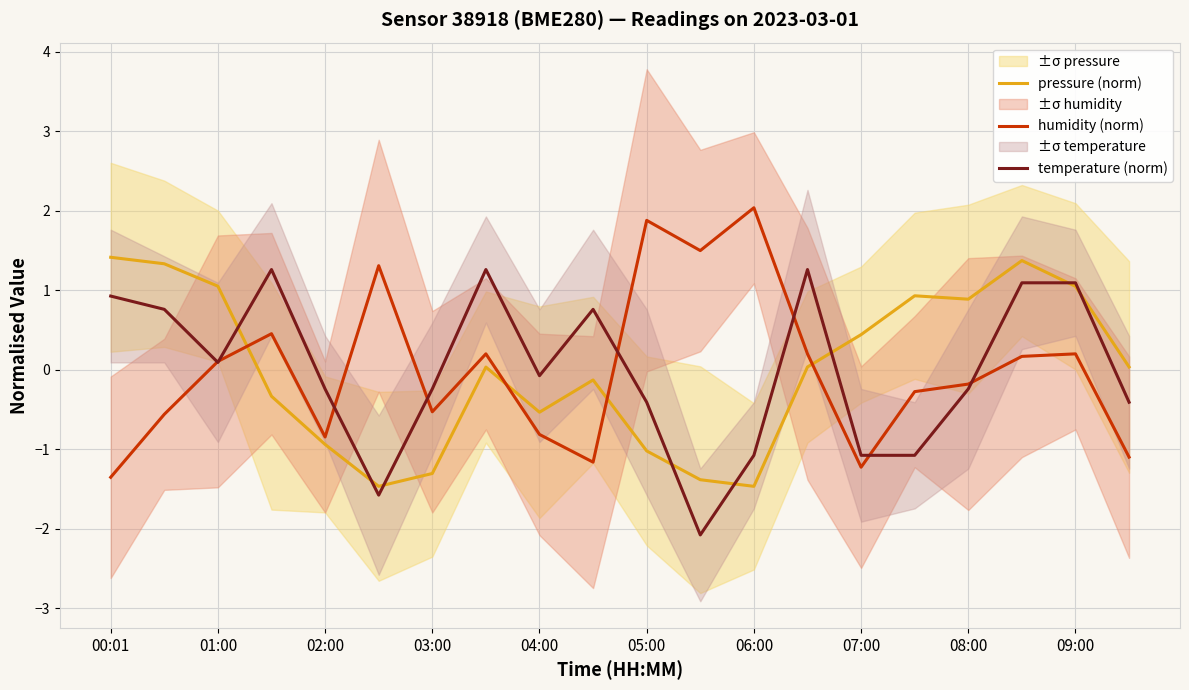

The pressure (norm) series shows 0.0 at 07:00. True or false?

False